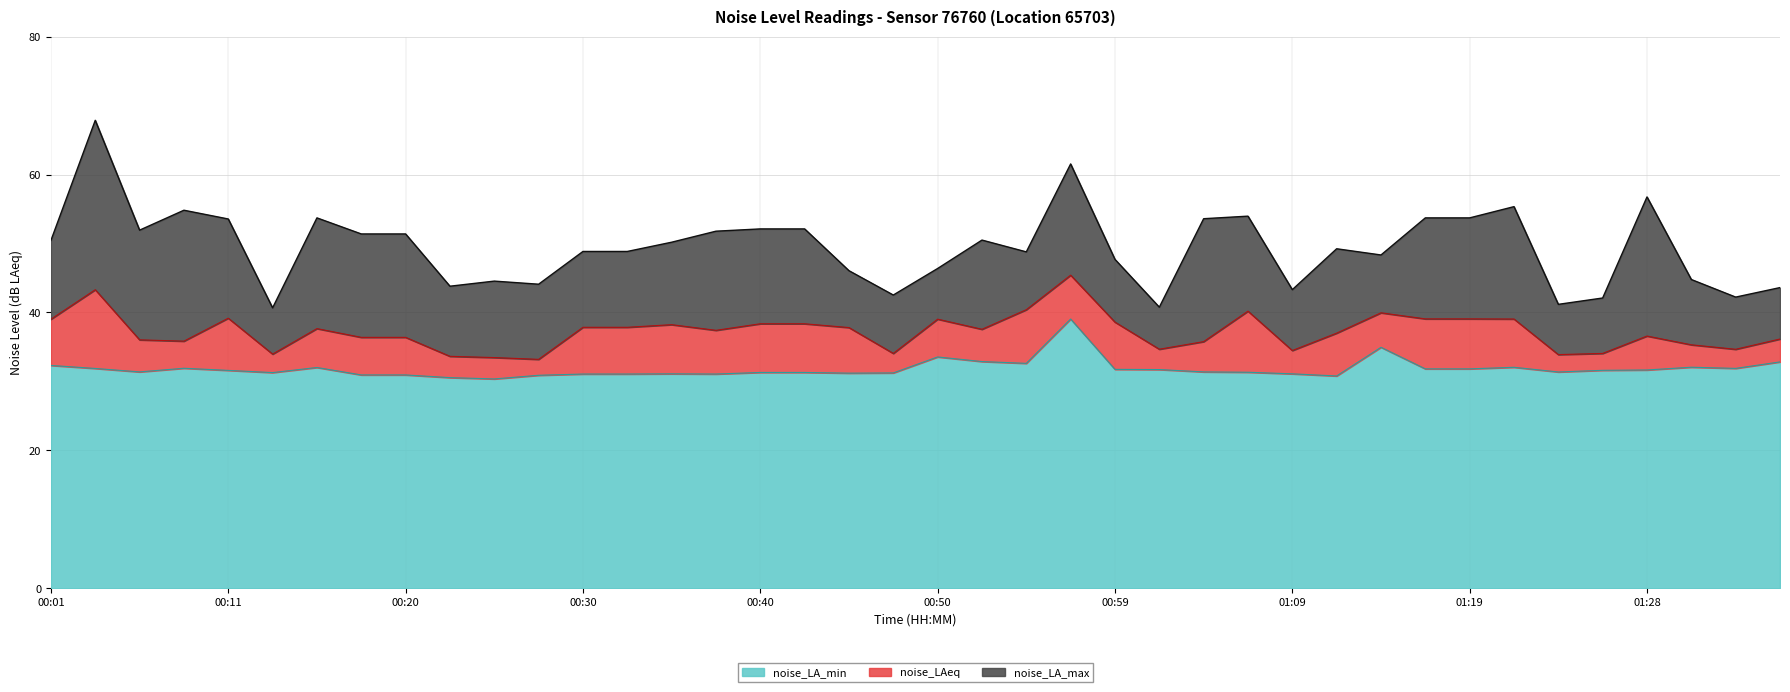

Reading right to left, what are all the values shown in this chart?

noise_LA_min: 01:36=32.8	01:33=31.9	01:31=32.1	01:28=31.7	01:26=31.6	01:23=31.4	01:21=32.0	01:19=31.8	01:16=31.8	01:14=35.0	01:11=30.8	01:09=31.1	01:06=31.3	01:04=31.4	01:02=31.7	00:59=31.8	00:57=39.0	00:54=32.6	00:52=32.9	00:50=33.5	00:47=31.2	00:45=31.2	00:42=31.3	00:40=31.3	00:37=31.1	00:35=31.1	00:33=31.1	00:30=31.1	00:28=30.9	00:25=30.4	00:23=30.6	00:20=30.9	00:18=30.9	00:16=32.0	00:13=31.3	00:11=31.6	00:08=31.9	00:06=31.4	00:03=31.9	00:01=32.3
noise_LAeq: 01:36=36.1	01:33=34.7	01:31=35.3	01:28=36.6	01:26=34.1	01:23=33.9	01:21=39.0	01:19=39.1	01:16=39.1	01:14=40.0	01:11=37.0	01:09=34.5	01:06=40.2	01:04=35.8	01:02=34.7	00:59=38.6	00:57=45.4	00:54=40.4	00:52=37.6	00:50=39.0	00:47=34.1	00:45=37.8	00:42=38.4	00:40=38.4	00:37=37.4	00:35=38.2	00:33=37.9	00:30=37.9	00:28=33.2	00:25=33.5	00:23=33.6	00:20=36.4	00:18=36.4	00:16=37.7	00:13=34.0	00:11=39.2	00:08=35.8	00:06=36.0	00:03=43.3	00:01=39.0
noise_LA_max: 01:36=43.6	01:33=42.2	01:31=44.8	01:28=56.8	01:26=42.1	01:23=41.2	01:21=55.4	01:19=53.7	01:16=53.7	01:14=48.3	01:11=49.2	01:09=43.3	01:06=54.0	01:04=53.6	01:02=40.8	00:59=47.7	00:57=61.5	00:54=48.8	00:52=50.5	00:50=46.4	00:47=42.5	00:45=46.1	00:42=52.1	00:40=52.1	00:37=51.8	00:35=50.2	00:33=48.9	00:30=48.9	00:28=44.1	00:25=44.5	00:23=43.8	00:20=51.4	00:18=51.4	00:16=53.7	00:13=40.7	00:11=53.6	00:08=54.8	00:06=51.9	00:03=67.9	00:01=50.5